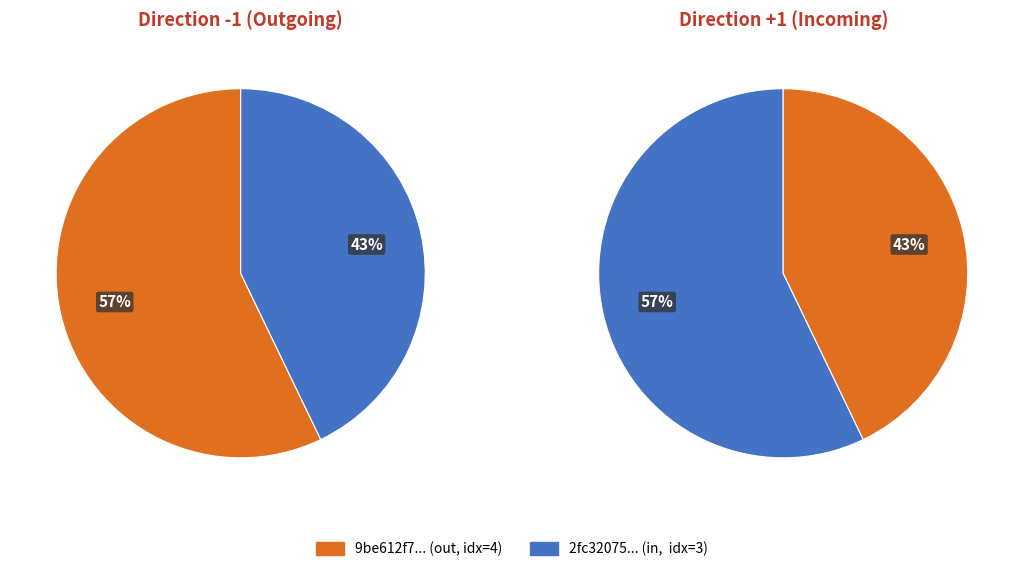

True or false: direction +1 (io_index=3) accounts for 54% of the total.

False